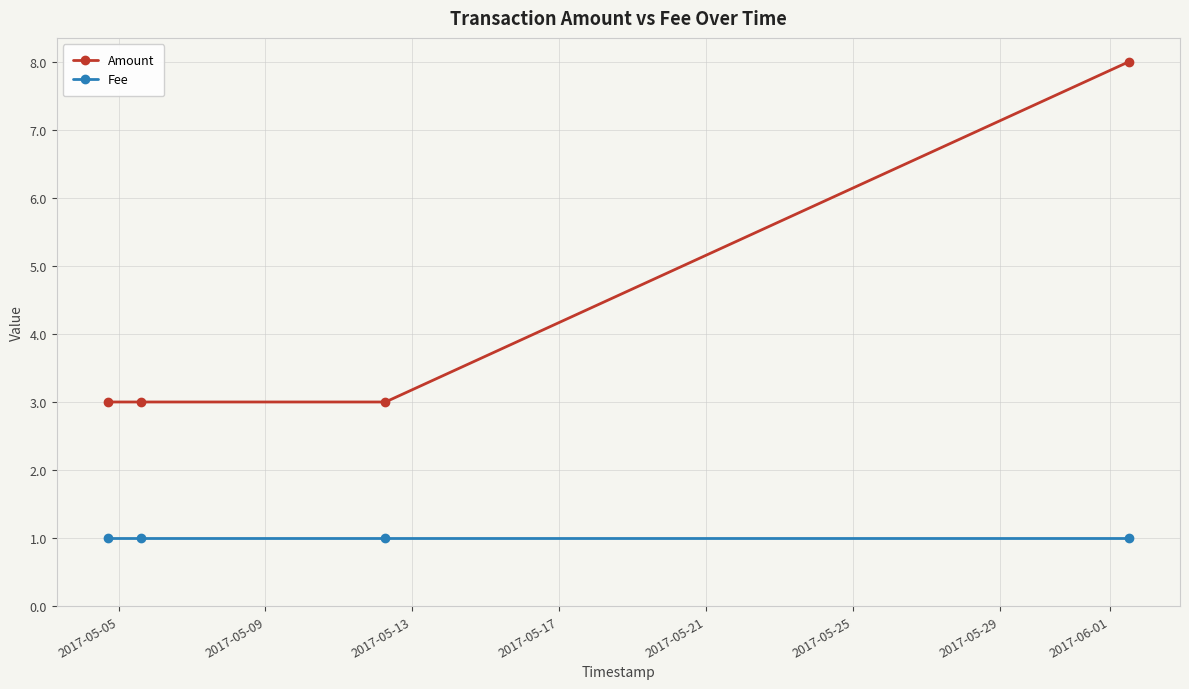

True or false: Fee and Amount cross at least once.

False